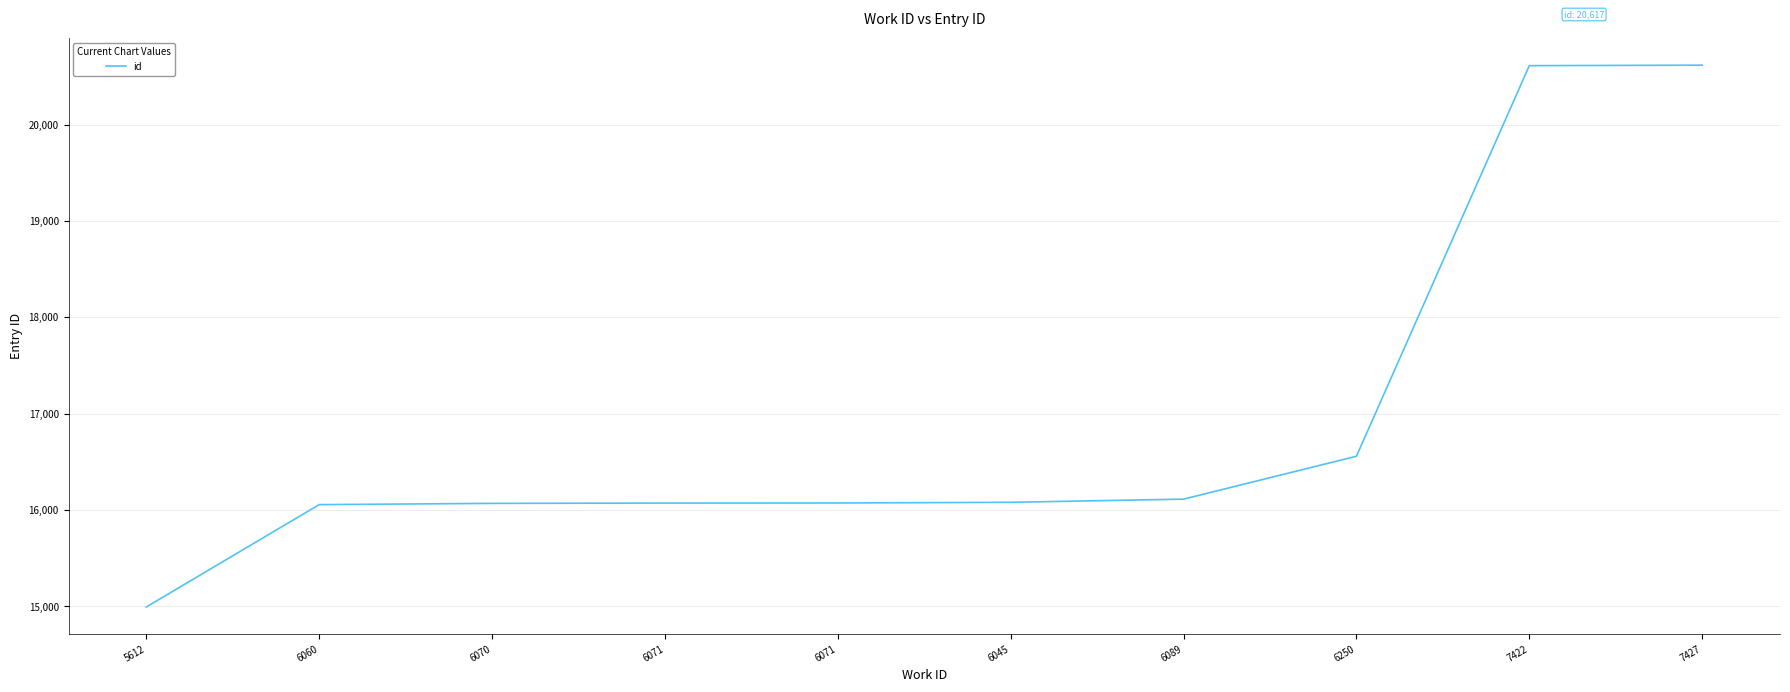

Is this an area chart (filled region under the line)?

No